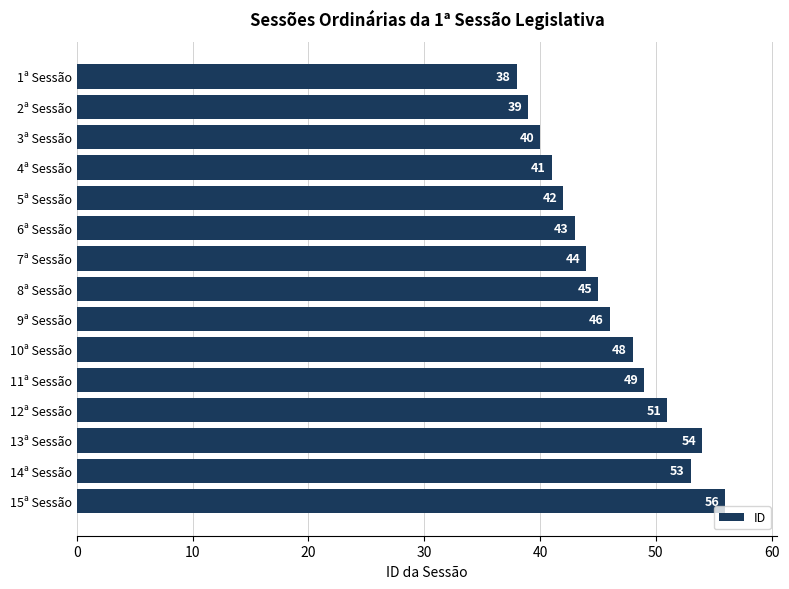

How many series are shown in this chart?

1